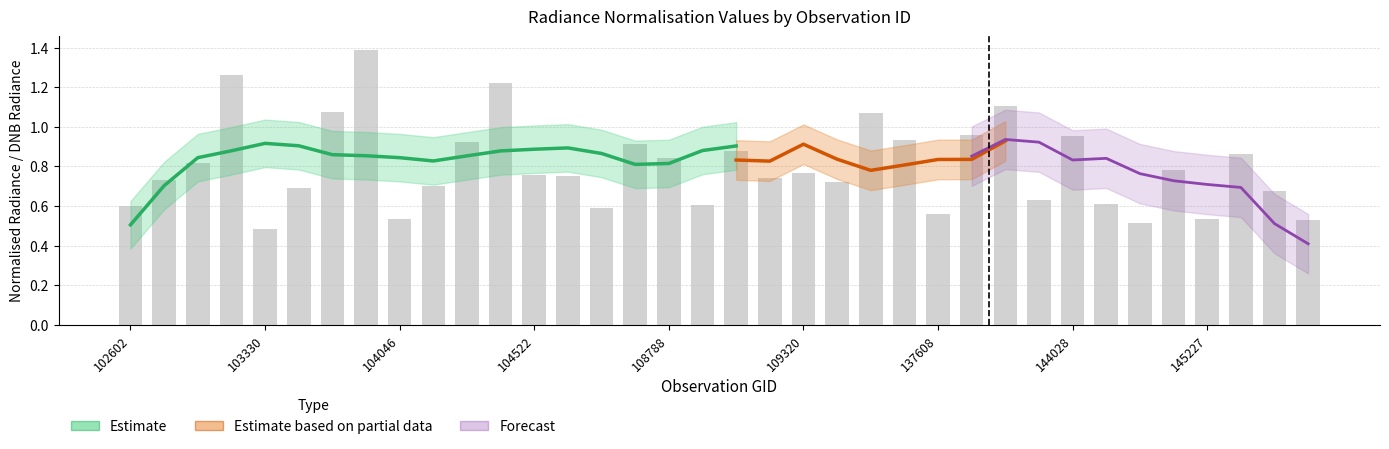

Between 139754 and 108802, which is larger?

139754